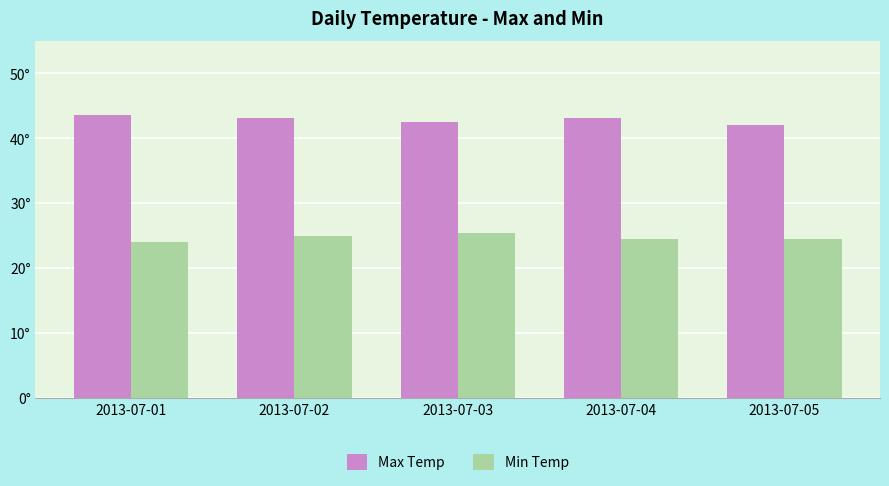

List the series in order of their peak value, highest first.

Max Temp, Min Temp